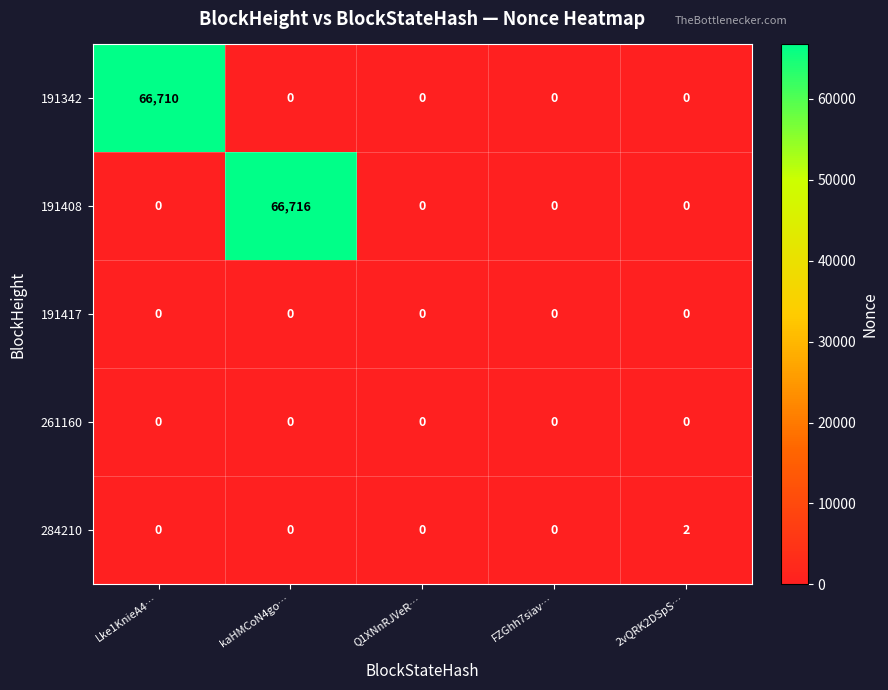

At which category is the sum across all series the highest?

kaHMCoN4go…